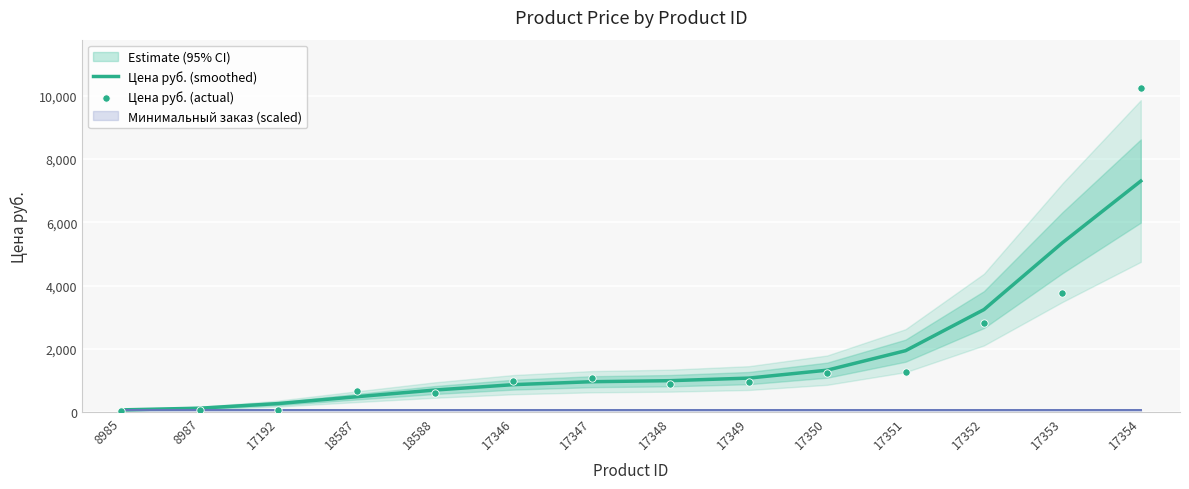

Is the value of Цена руб. (smoothed) at 17192 greater than the value of Цена руб. (actual) at 8985?

Yes